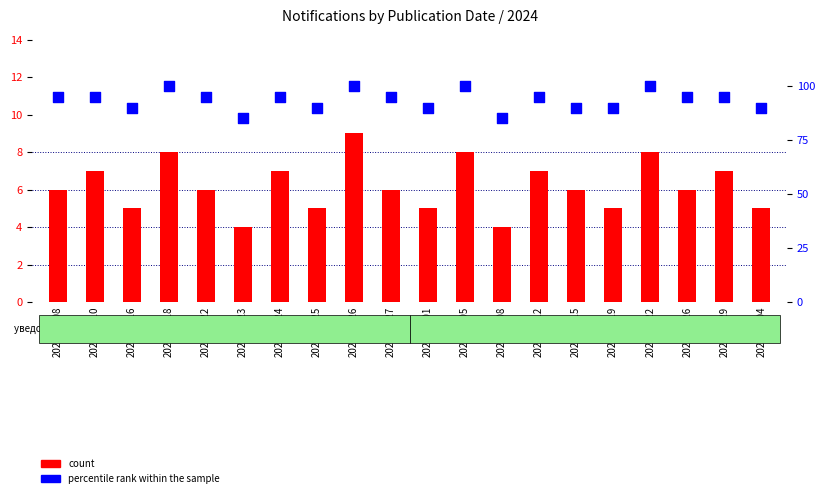

At which category is the sum across all series the highest?

2024-01-26